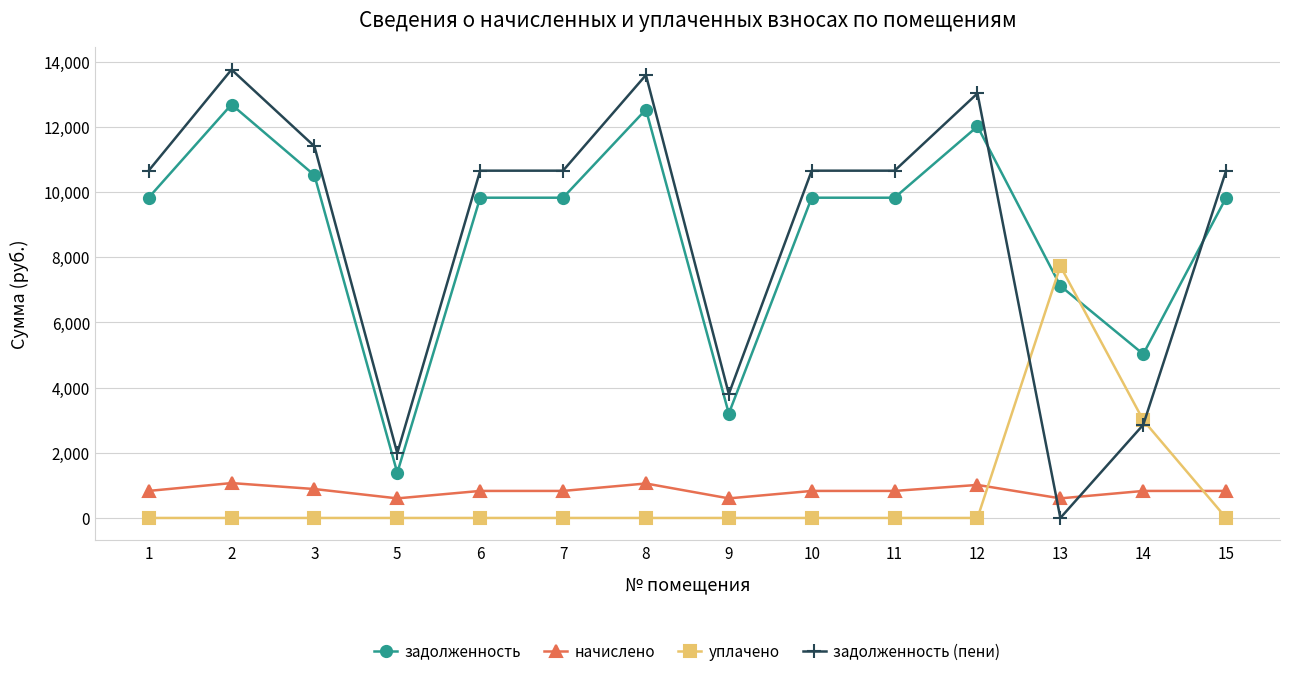

What is the total value across all series at 7?

21319.7